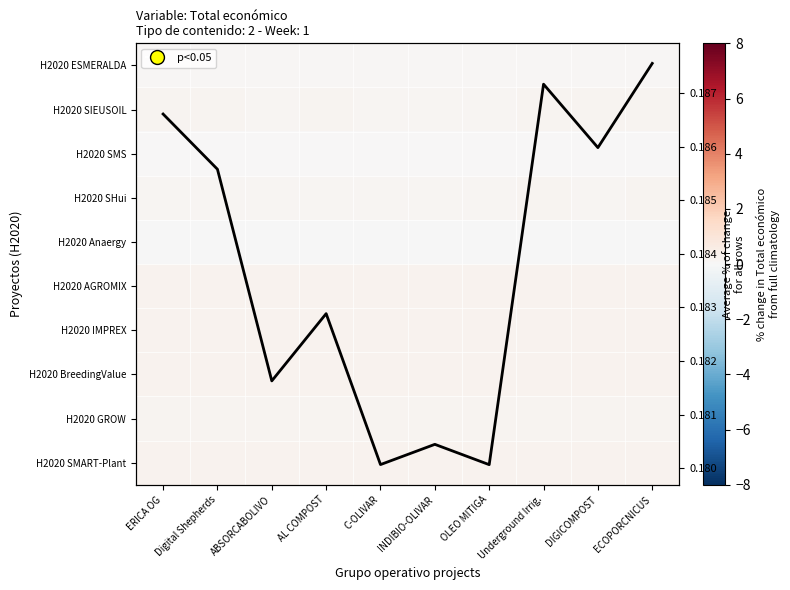

Rank the series at Underground Irrig. from highest to lowest value.

H2020 IMPREX, H2020 SMART-Plant, H2020 AGROMIX, H2020 BreedingValue, H2020 GROW, H2020 SIEUSOIL, H2020 SHui, Avg % all rows, H2020 ESMERALDA, H2020 SMS, H2020 Anaergy